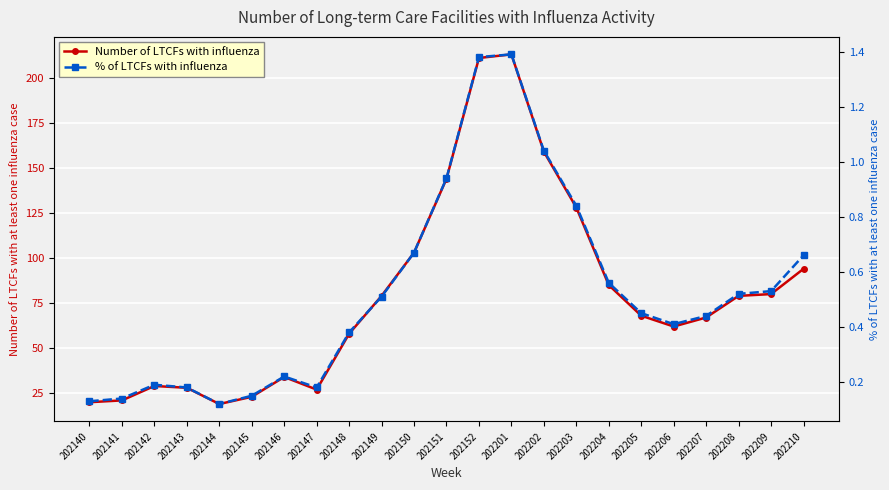

How many categories are shown in the chart?

23